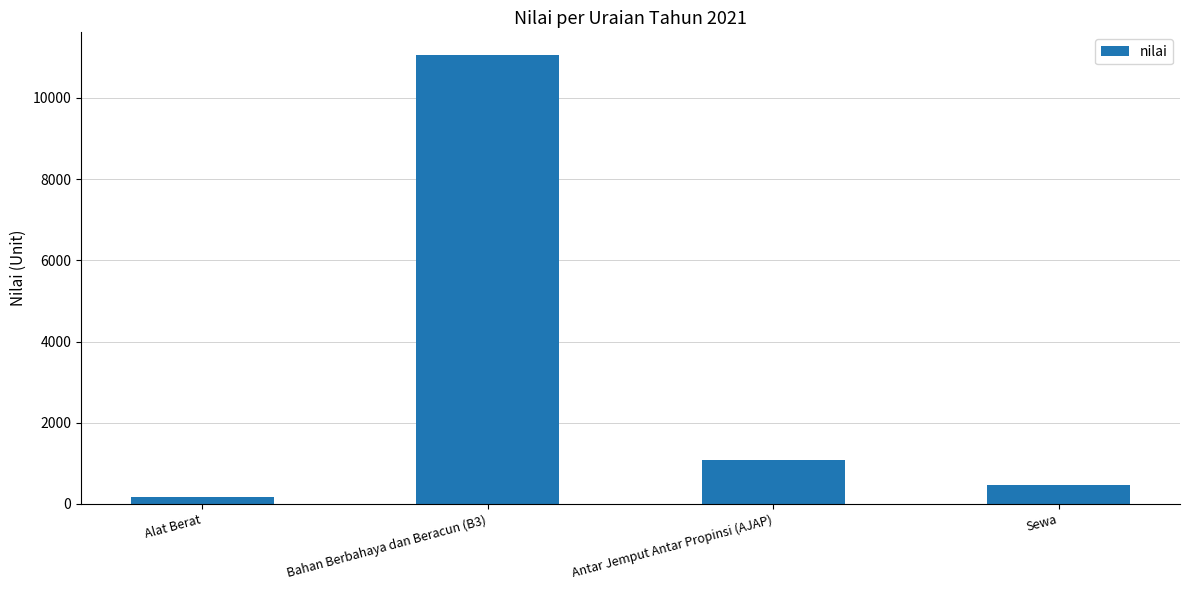

Reading left to right, transcribe all the data shown in this chart.

161	11060	1086	460